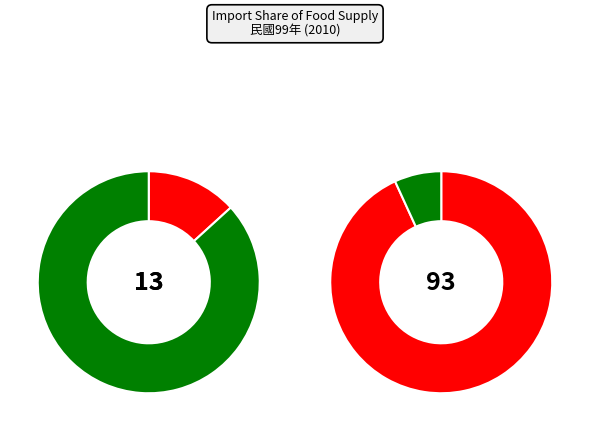

The Cereals slice represents 29% of the pie. True or false?

False